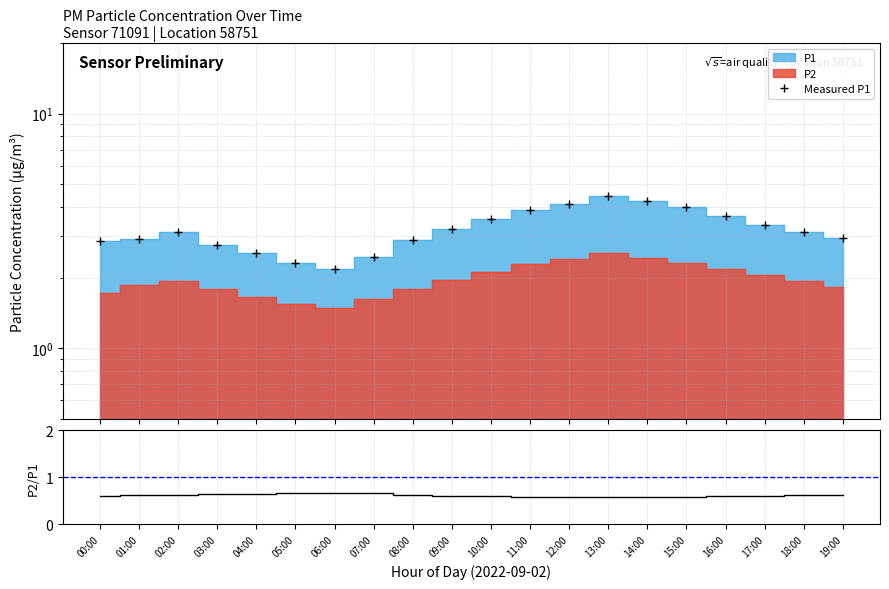

The value of Measured P1 at 05:00 is 0.9. True or false?

False